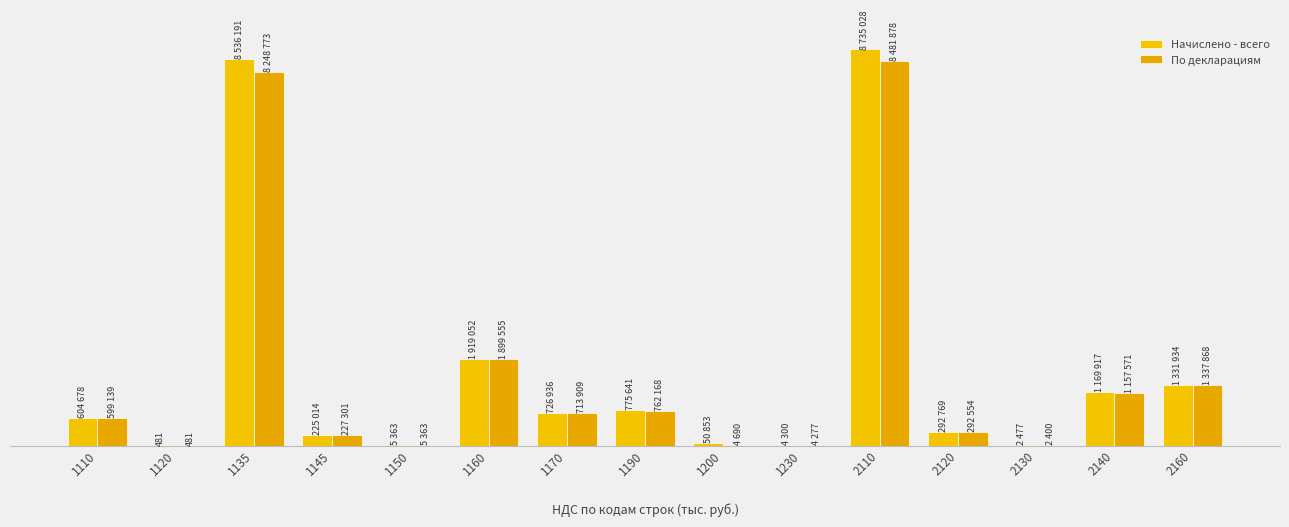

Between 2160 and 2140, which is larger?

2160